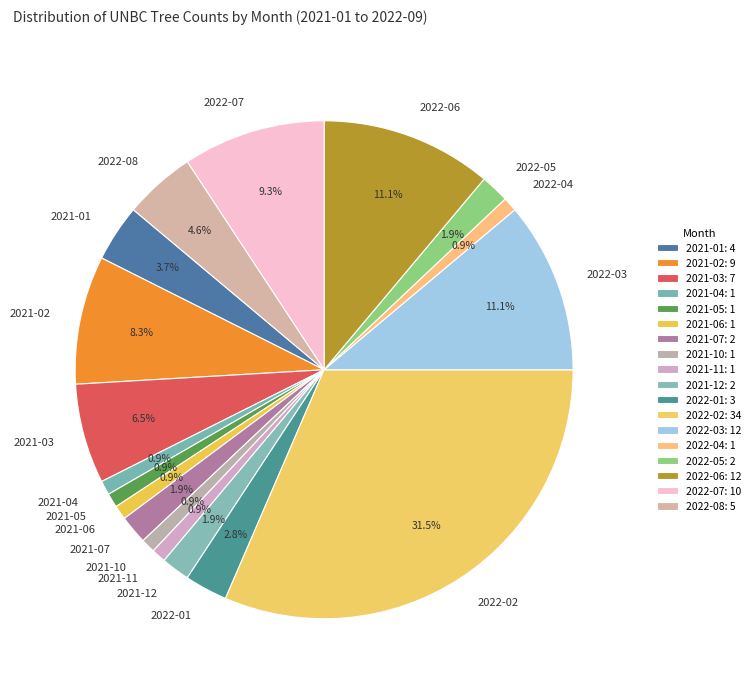

Is there any slice that represents more than half of the pie?

No